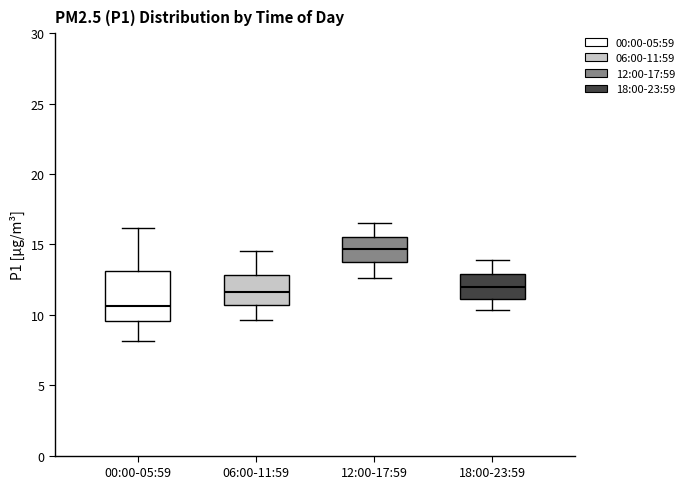

Reading left to right, transcribe this box plot: for each box, give where its median line is, the range the box spans, and where its two whiskers end, as read against the y-axis. The values are not printed on the chart, so give them approximately, as read against the axis.

00:00-05:59: median 10.5, box 9.5 to 13.0, whiskers 8.0 to 16.0
06:00-11:59: median 11.5, box 10.5 to 13.0, whiskers 9.5 to 14.5
12:00-17:59: median 14.5, box 13.5 to 15.5, whiskers 12.5 to 16.5
18:00-23:59: median 12.0, box 11.0 to 13.0, whiskers 10.5 to 14.0